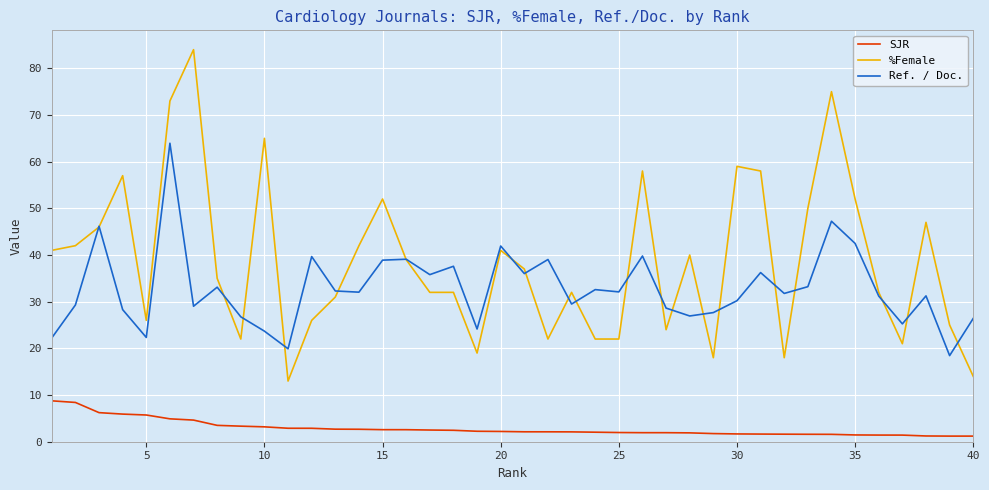

Which series has the widest spread of values?

%Female